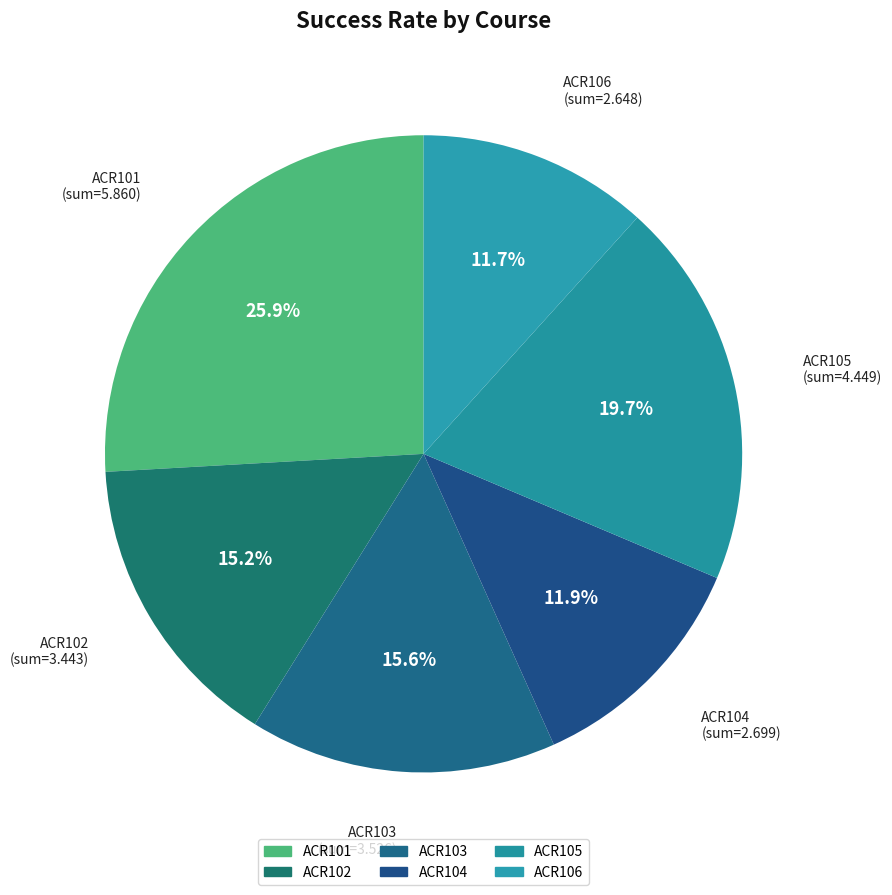

Does any single category account for the majority?

No